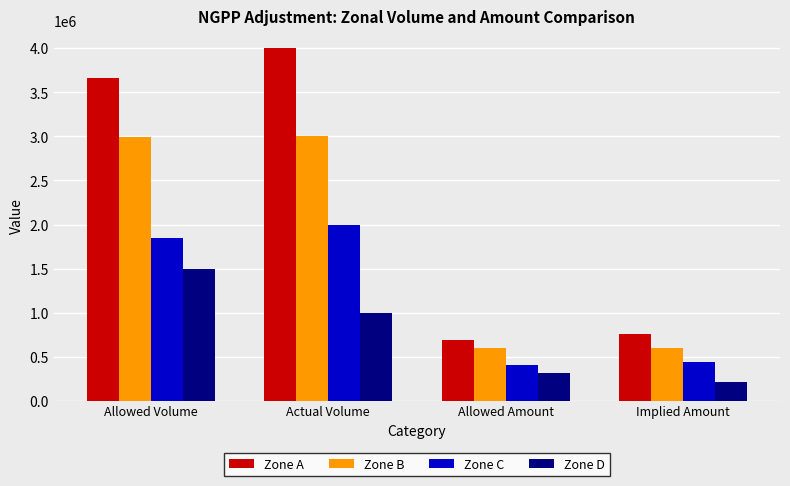

Is it true that Zone D equals 209600.0 at Implied Amount?

True